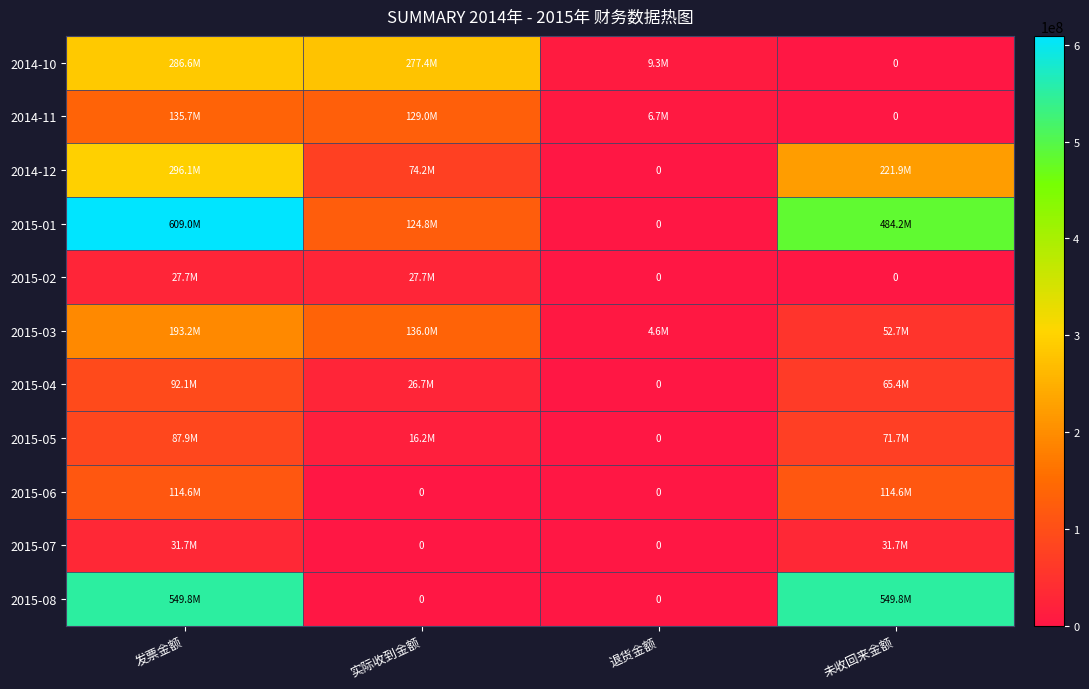

Count the 2015-02 values in the range 0 to 27704000.

4